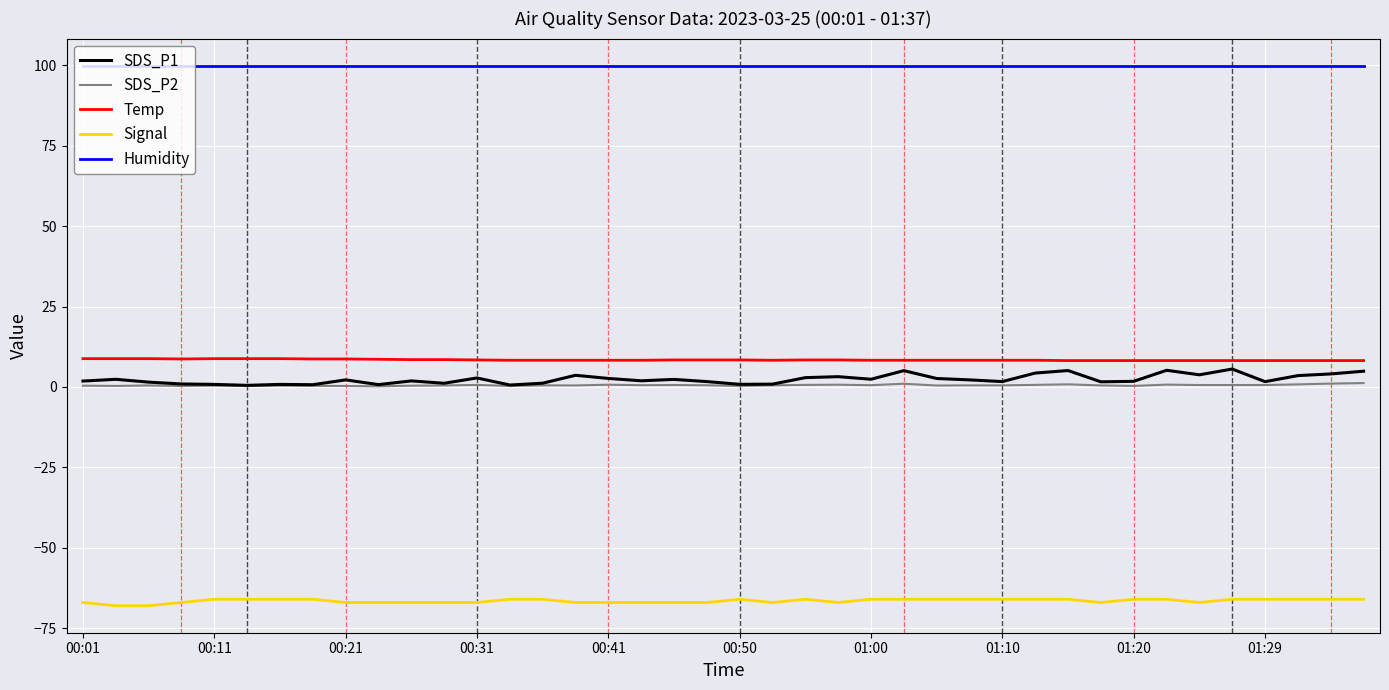

What is the difference between the second highest and minimum values in the SDS_P1 series?

4.7